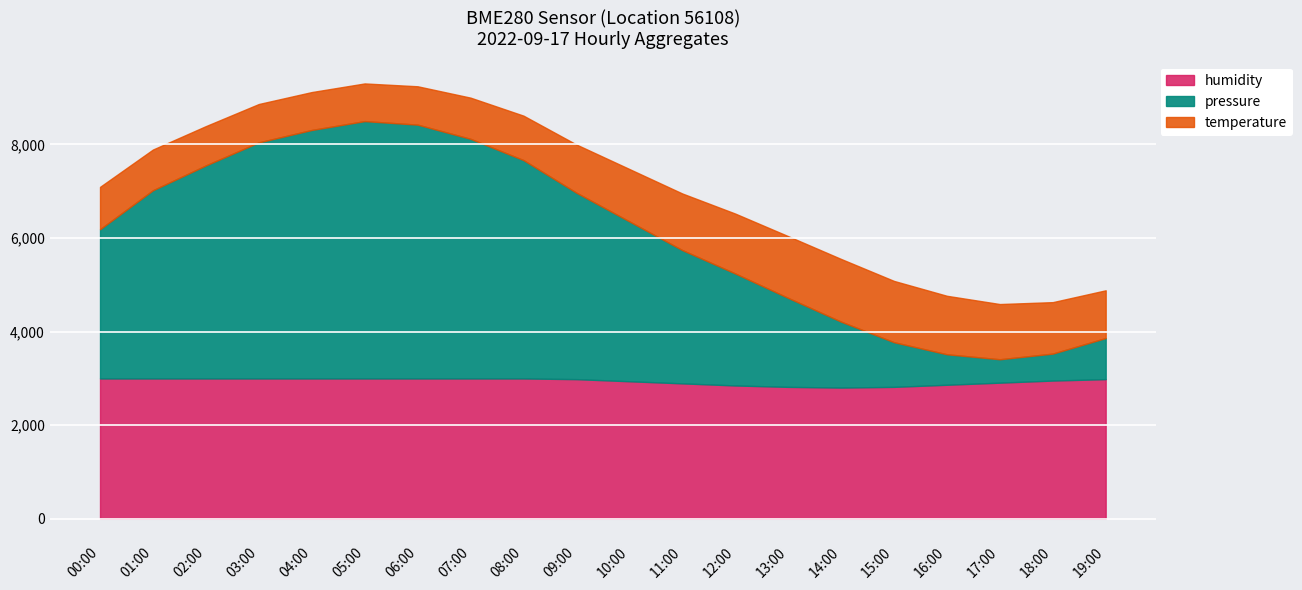

What is the difference between the humidity values at 12:00 and 11:00?

45.0